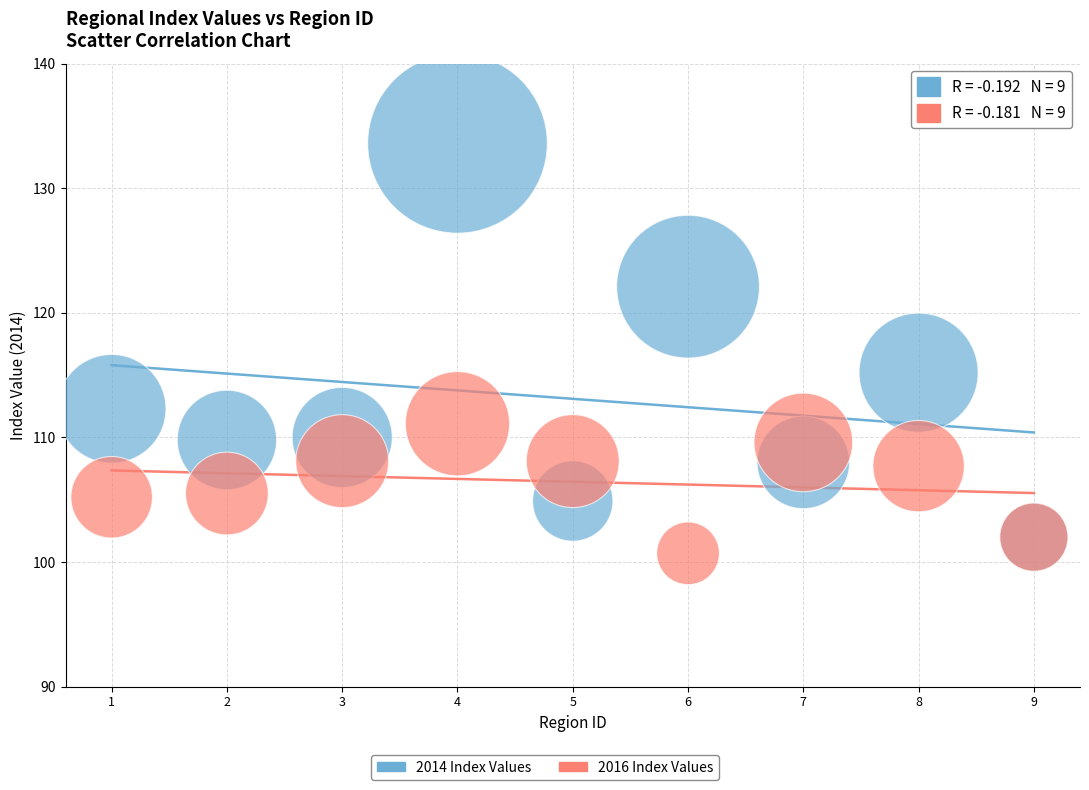

Across all series, what Y value is closest to 117?

115.2